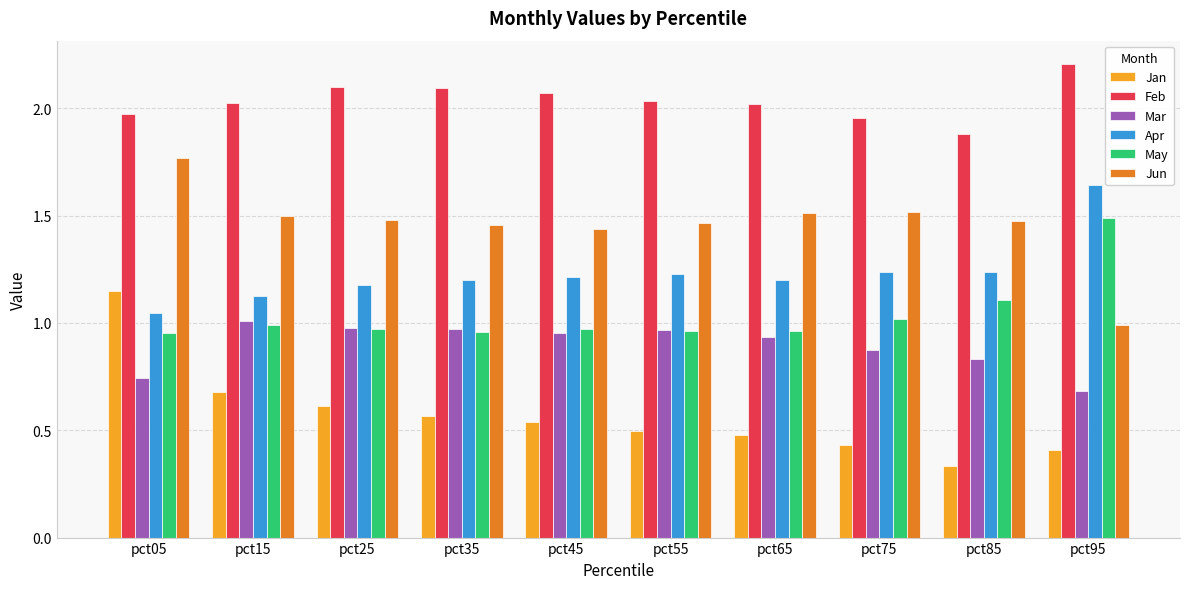

Rank the series by their maximum value, from highest to lowest.

Feb, Jun, Apr, May, Jan, Mar